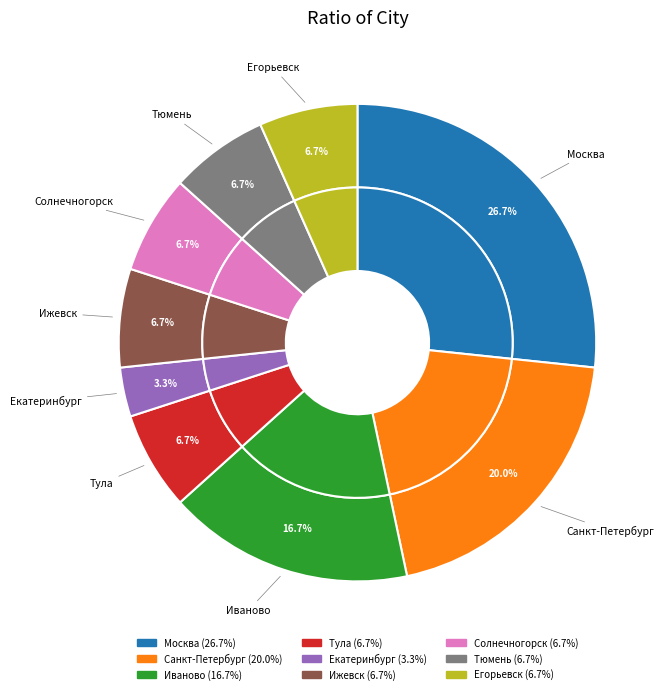

To the nearest percent, what is the combined percentage of Иваново and Солнечногорск?

23%